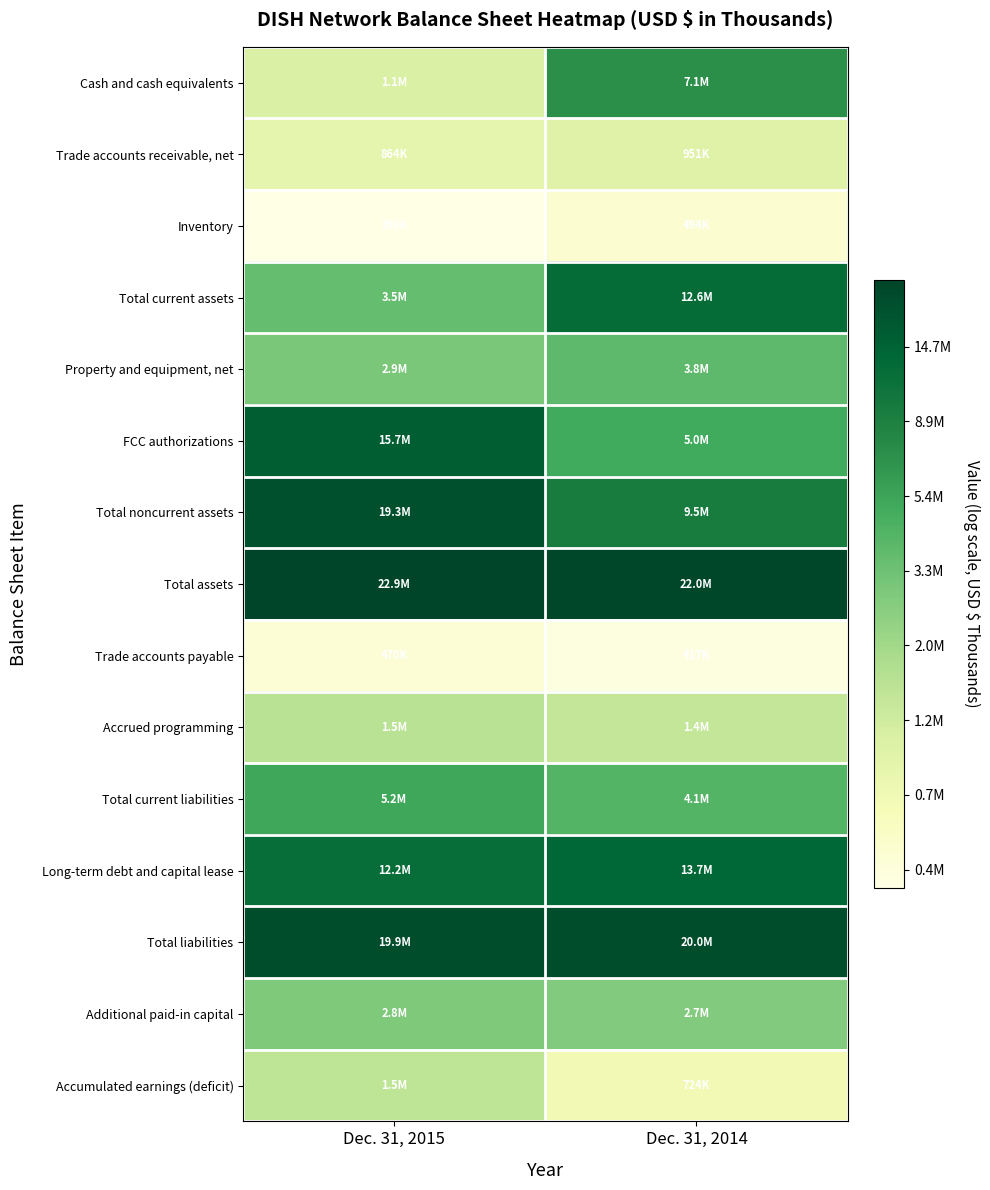

What is the spread (max minus min) of values at Dec. 31, 2015?

4.1